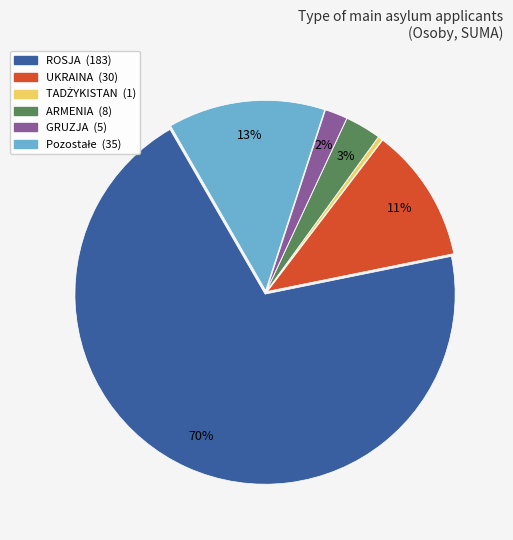

True or false: UKRAINA accounts for 11% of the total.

True